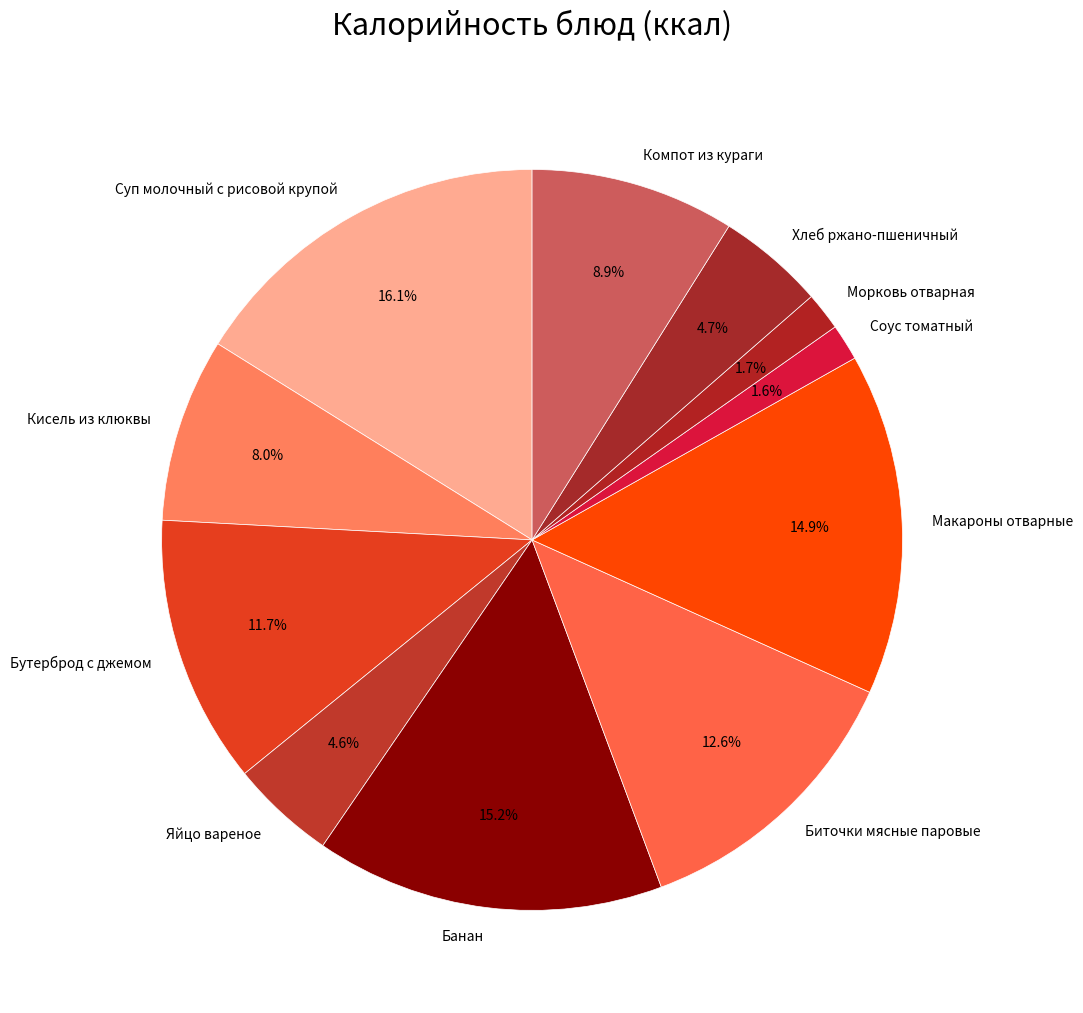

What is the largest slice in the pie chart?

Суп молочный с рисовой крупой